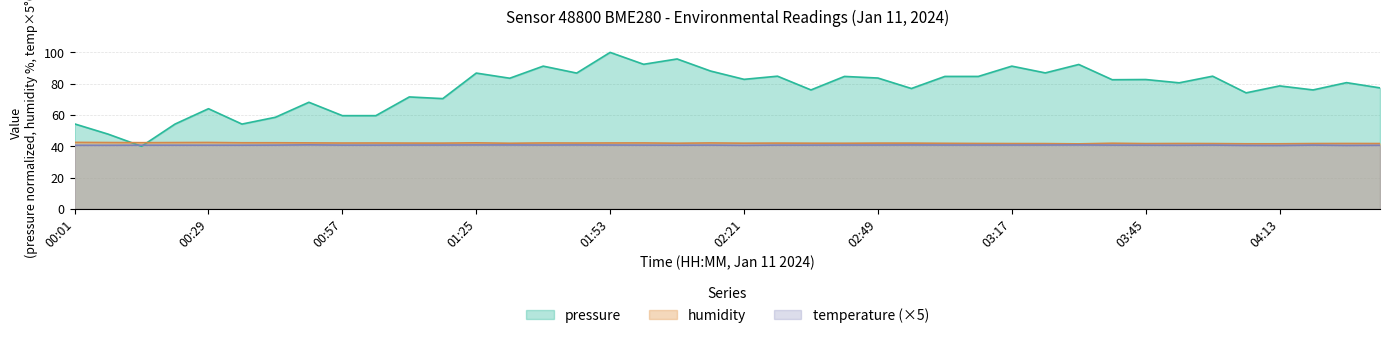

At which label does pressure reach its minimum?

00:15